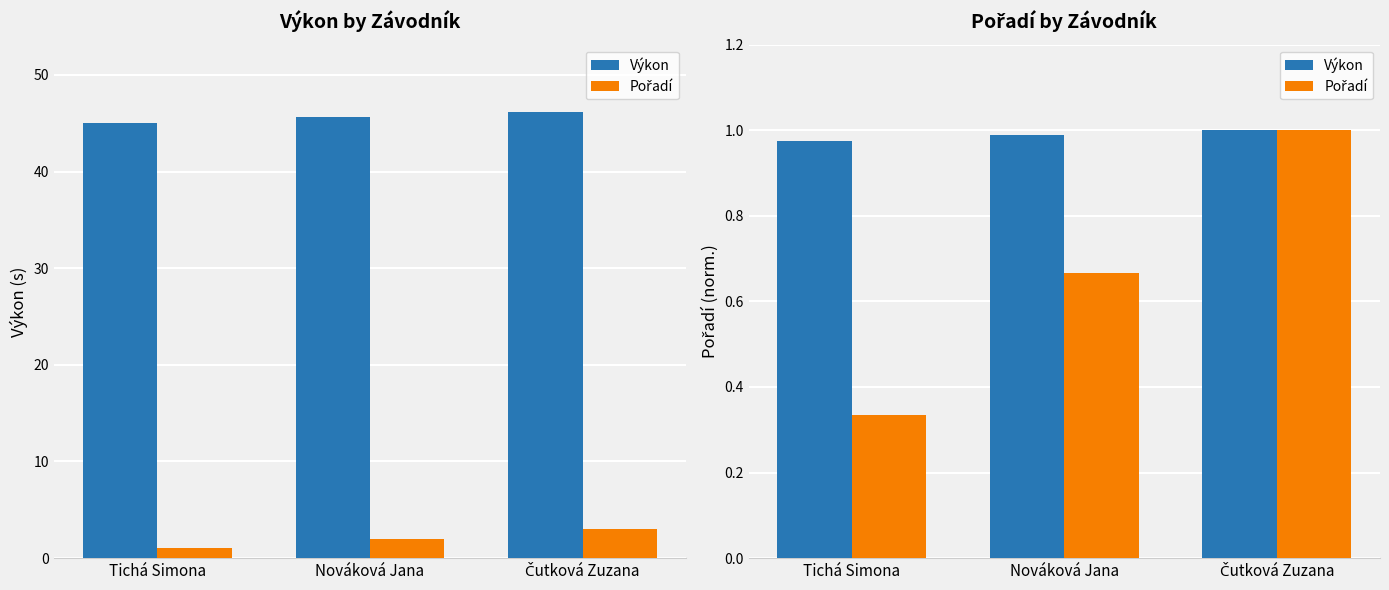

Rank the series by their average value, from highest to lowest.

Výkon, Pořadí